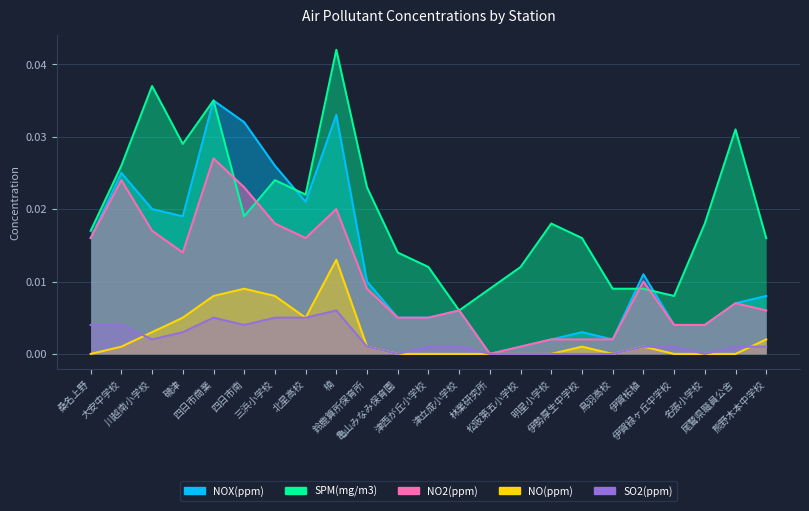

Reading left to right, transcribe all the data shown in this chart.

NOX(ppm): 0.0	0.0	0.0	0.0	0.0	0.0	0.0	0.0	0.0	0.0	0.0	0.0	0.0	0.0	0.0	0.0	0.0	0.0	0.0	0.0	0.0	0.0	0.0
SPM(mg/m3): 0.0	0.0	0.0	0.0	0.0	0.0	0.0	0.0	0.0	0.0	0.0	0.0	0.0	0.0	0.0	0.0	0.0	0.0	0.0	0.0	0.0	0.0	0.0
NO2(ppm): 0.0	0.0	0.0	0.0	0.0	0.0	0.0	0.0	0.0	0.0	0.0	0.0	0.0	0.0	0.0	0.0	0.0	0.0	0.0	0.0	0.0	0.0	0.0
NO(ppm): 0.0	0.0	0.0	0.0	0.0	0.0	0.0	0.0	0.0	0.0	0.0	0.0	0.0	0.0	0.0	0.0	0.0	0.0	0.0	0.0	0.0	0.0	0.0
SO2(ppm): 0.0	0.0	0.0	0.0	0.0	0.0	0.0	0.0	0.0	0.0	0.0	0.0	0.0	0.0	0.0	0.0	0.0	0.0	0.0	0.0	0.0	0.0	0.0